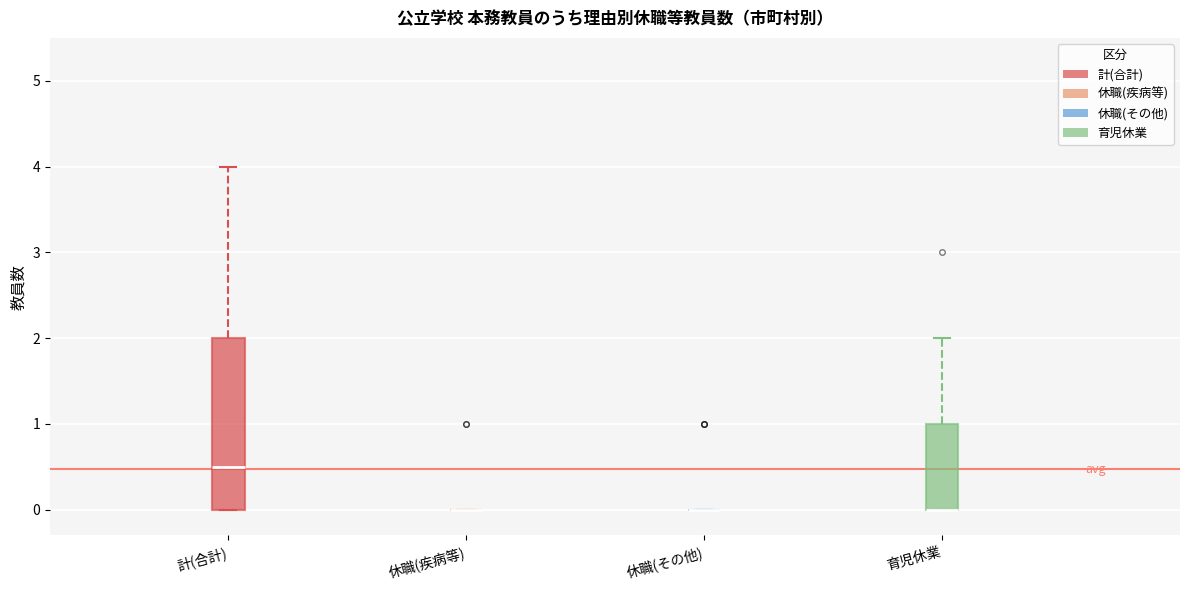

Which box is the tallest, from its lower edge to its upper edge?

計(合計)